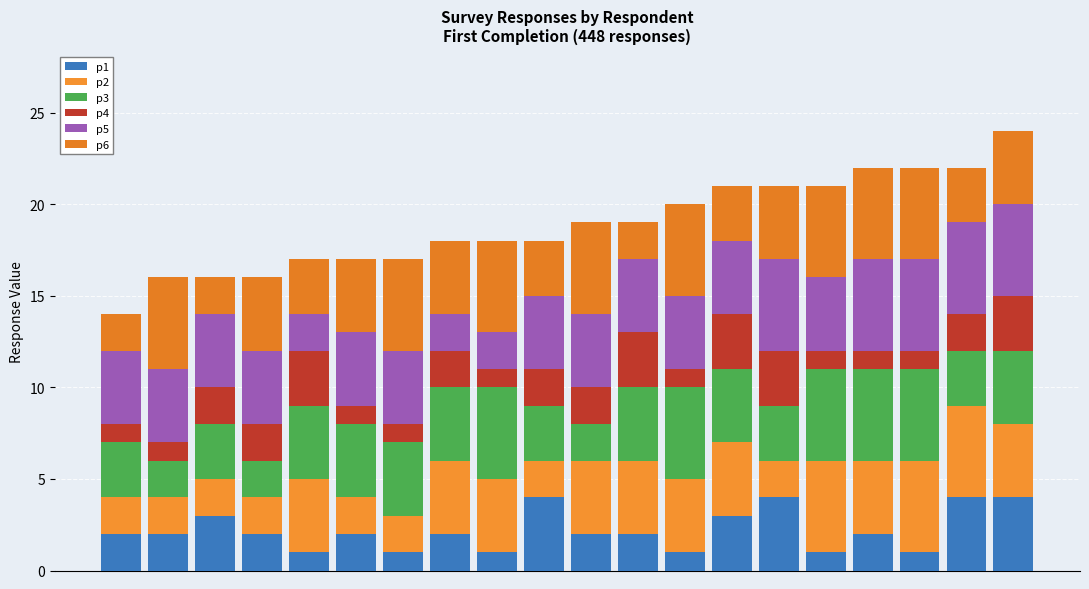

Rank the series by their maximum value, from lowest to highest.

p4, p1, p2, p3, p5, p6